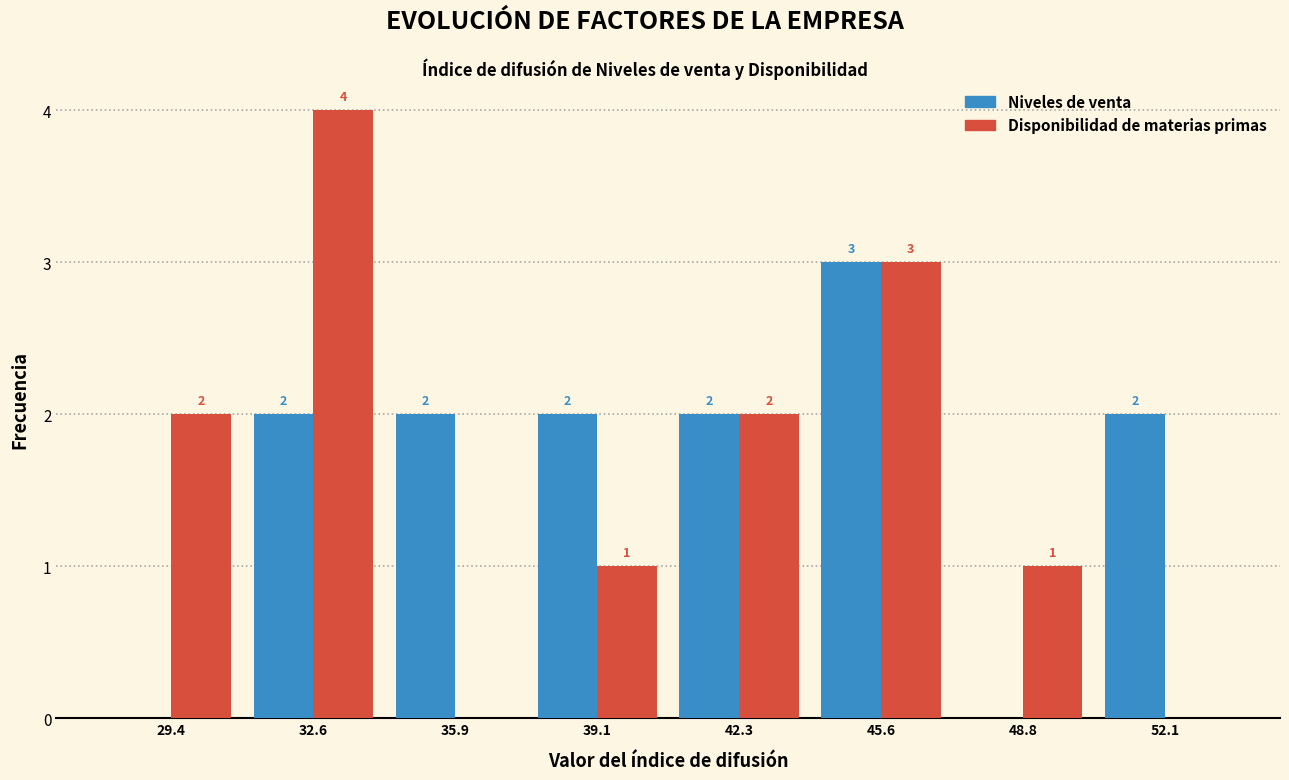

In the Niveles de venta series, which range on the x-axis has the tallest bar?

44.0 to 47.0